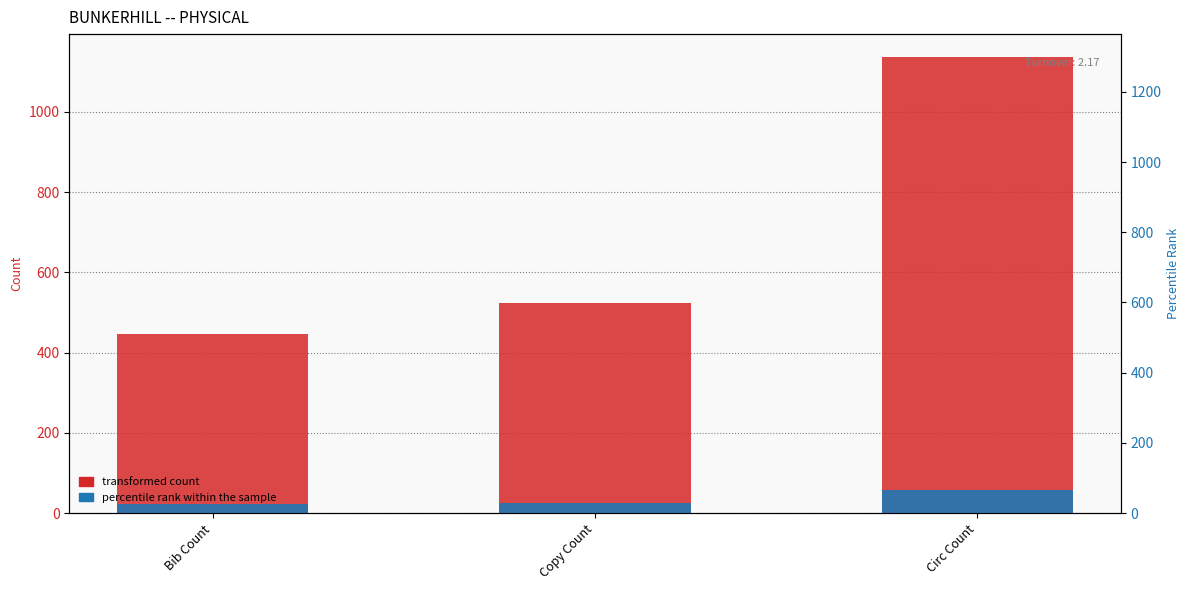

List the series in order of their overall mean, highest first.

transformed count, percentile rank within the sample